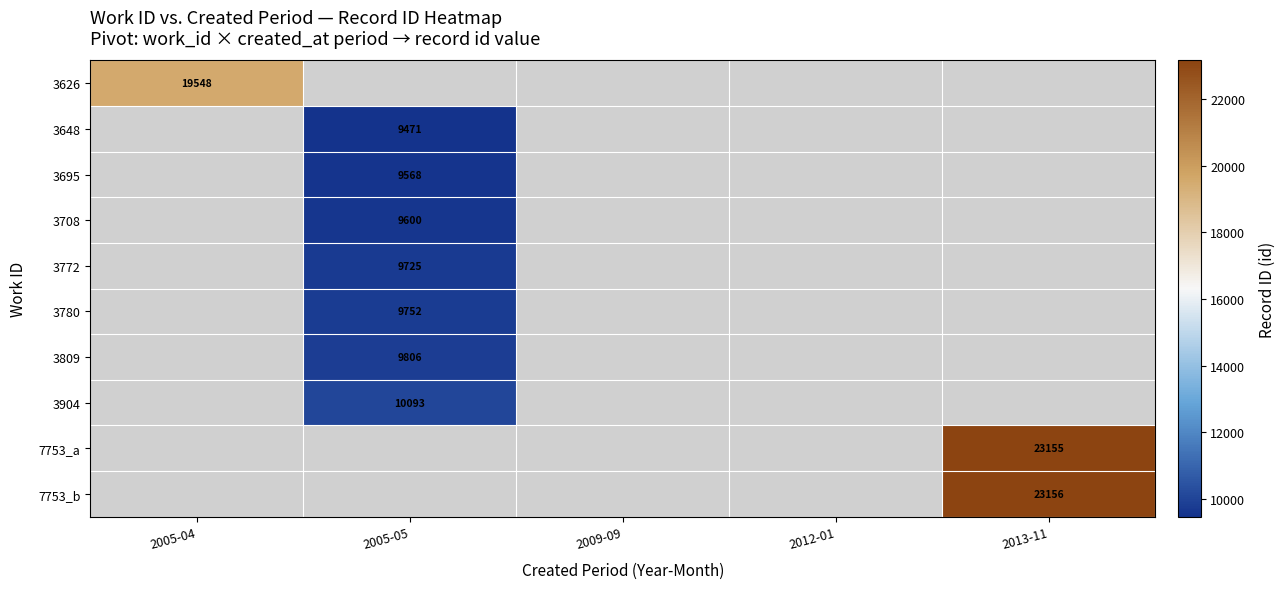

True or false: 3695 has a value of 9568 at 2005-05.

True